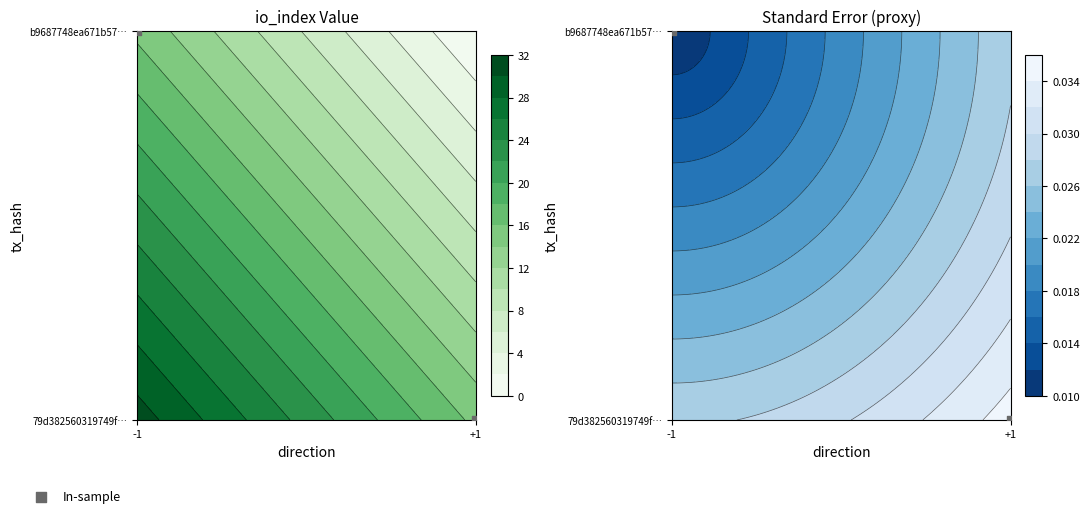

What is the sum of the values at +1 and -1?

1